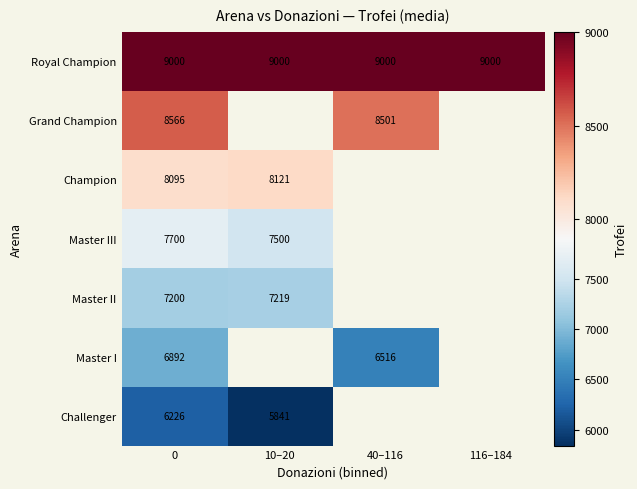

Is it true that Royal Champion equals 9000 at 10–20?

True